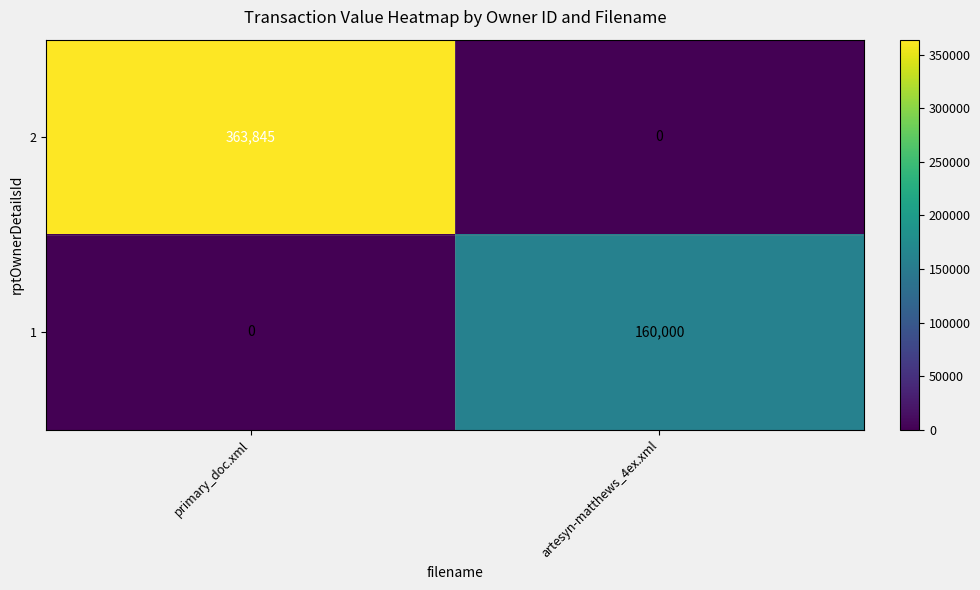

Is it true that 2 equals 480081 at primary_doc.xml?

False